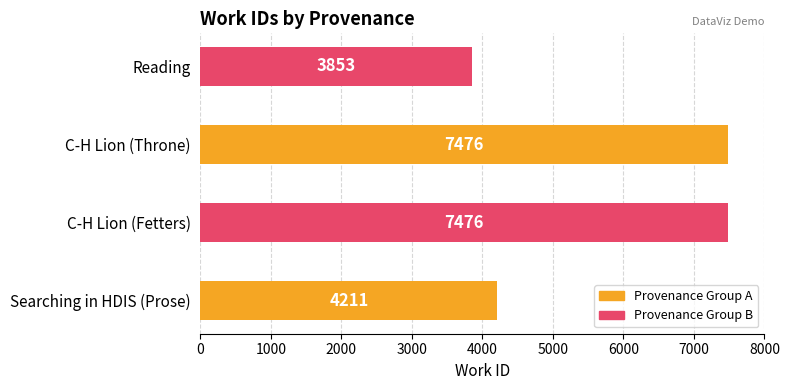

What is the maximum value shown in the chart?

7476